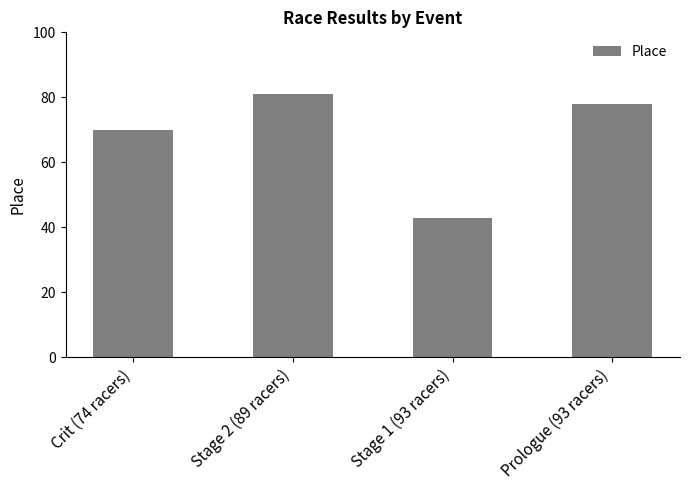

Reading left to right, transcribe all the data shown in this chart.

Crit (74 racers)=70	Stage 2 (89 racers)=81	Stage 1 (93 racers)=43	Prologue (93 racers)=78